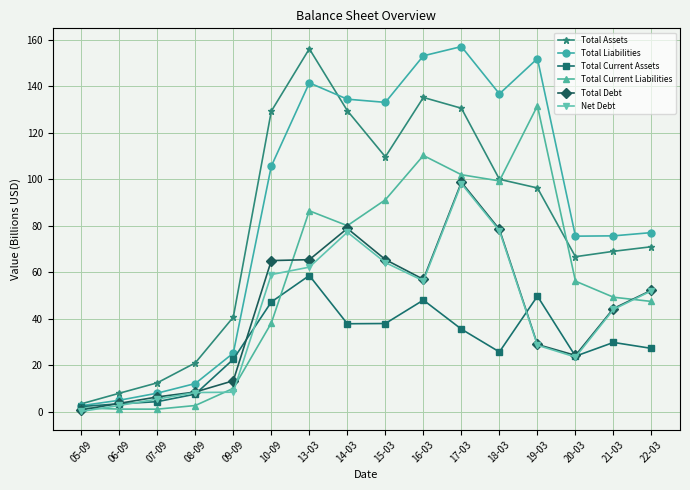

How many data points in Total Assets are less than 96?

8